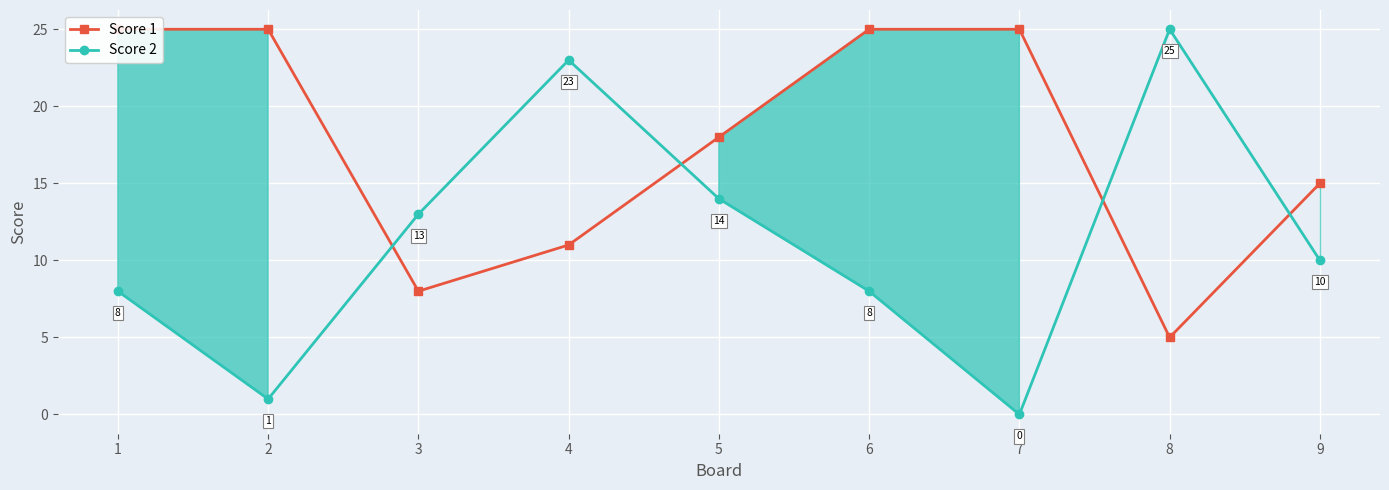

What is the highest value of the Score 1 series?

25